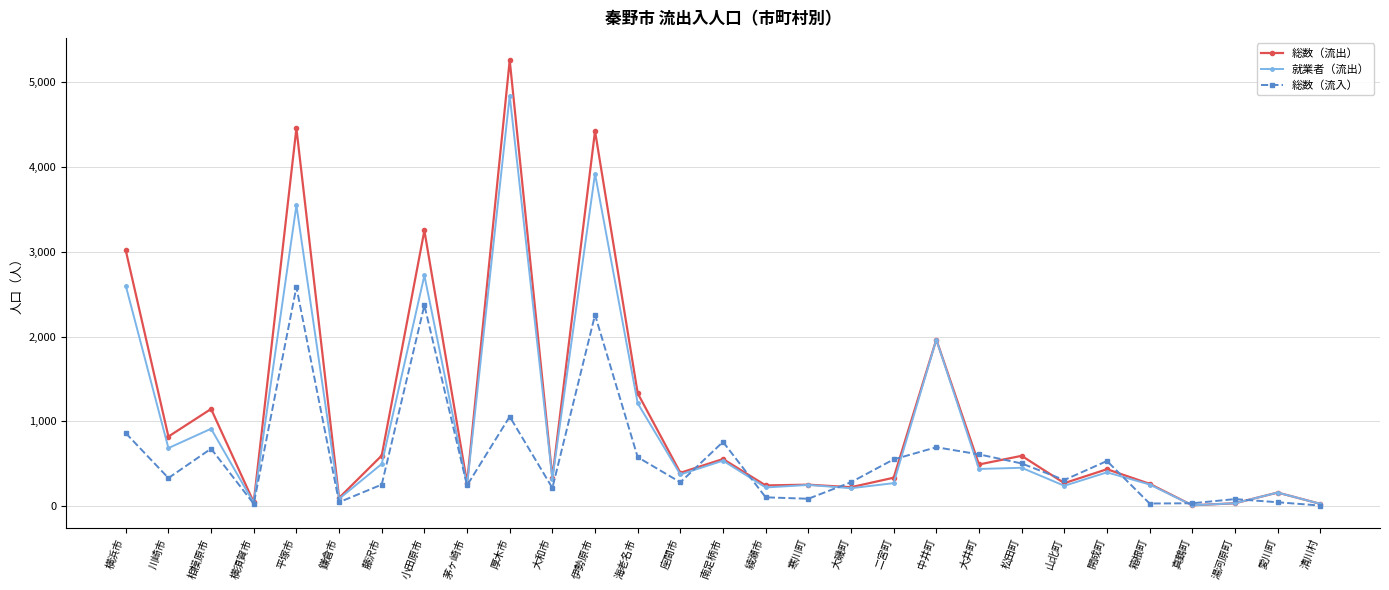

Where is the first local minimum for 総数（流入）?

川崎市